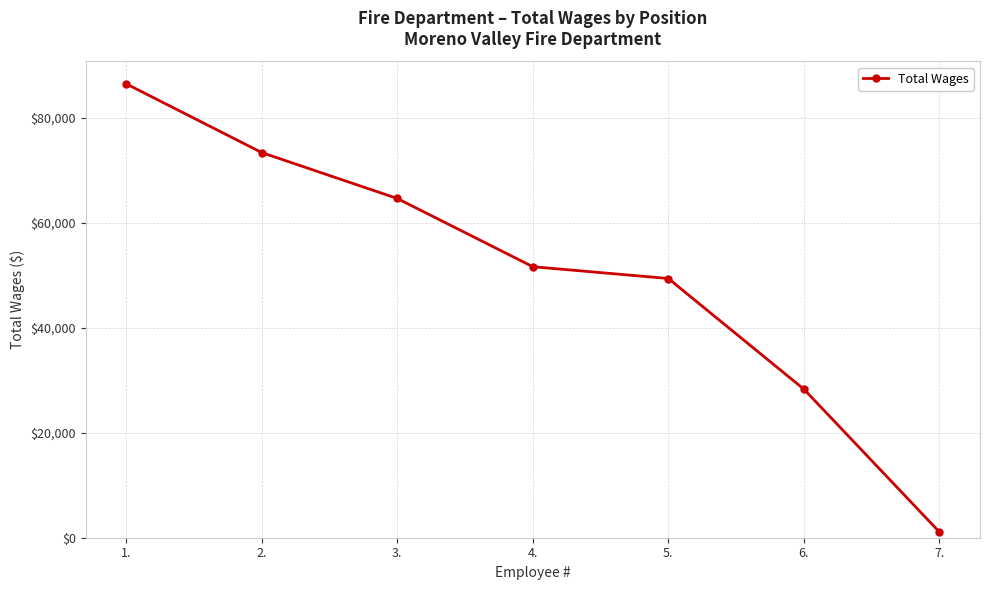

True or false: the data shows 1107 at 7..

True